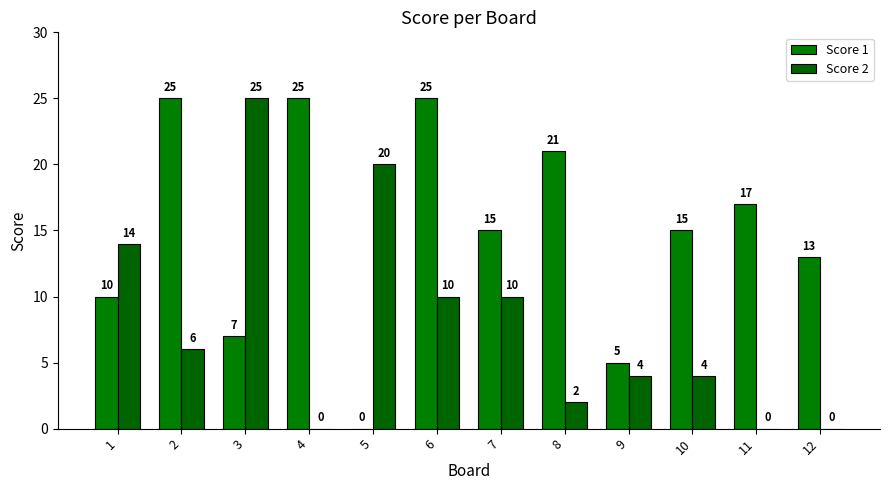

What is the average value of the Score 1 series?

15